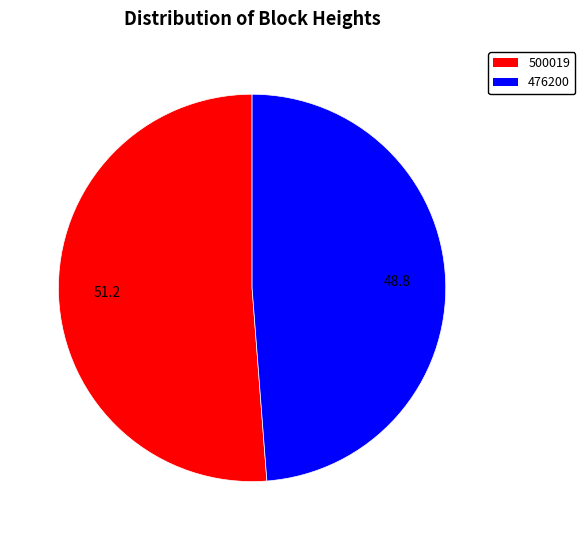

Is it true that 500019 is 63% of the pie?

False